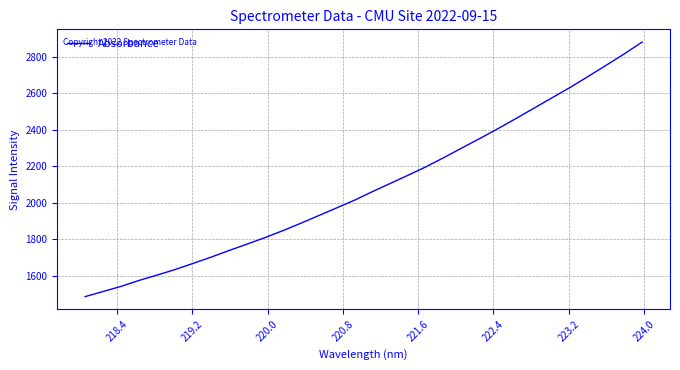

What is the smallest value displayed?

1485.7